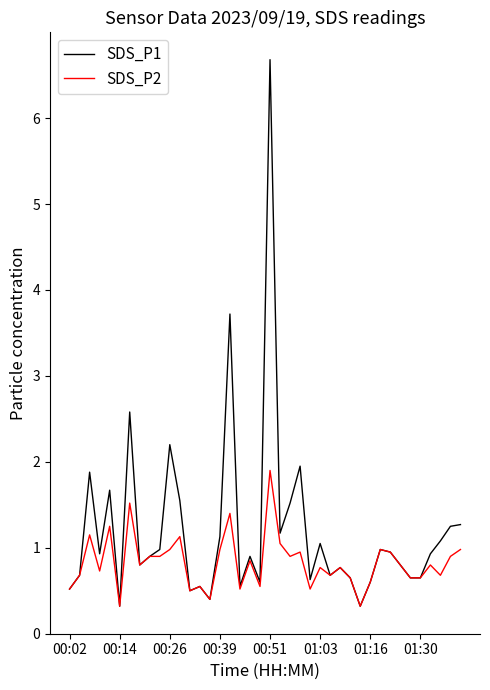

Does the chart display data point markers on the line(s)?

No